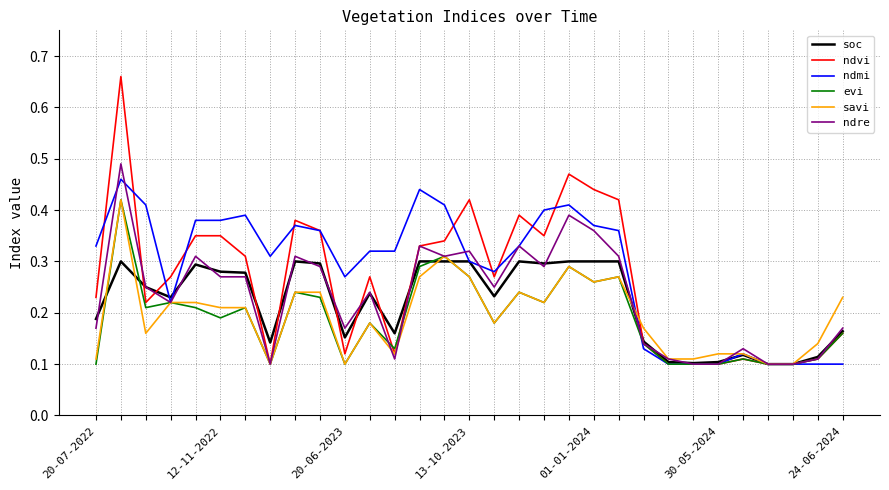

Which series has the largest range (max minus min)?

ndvi